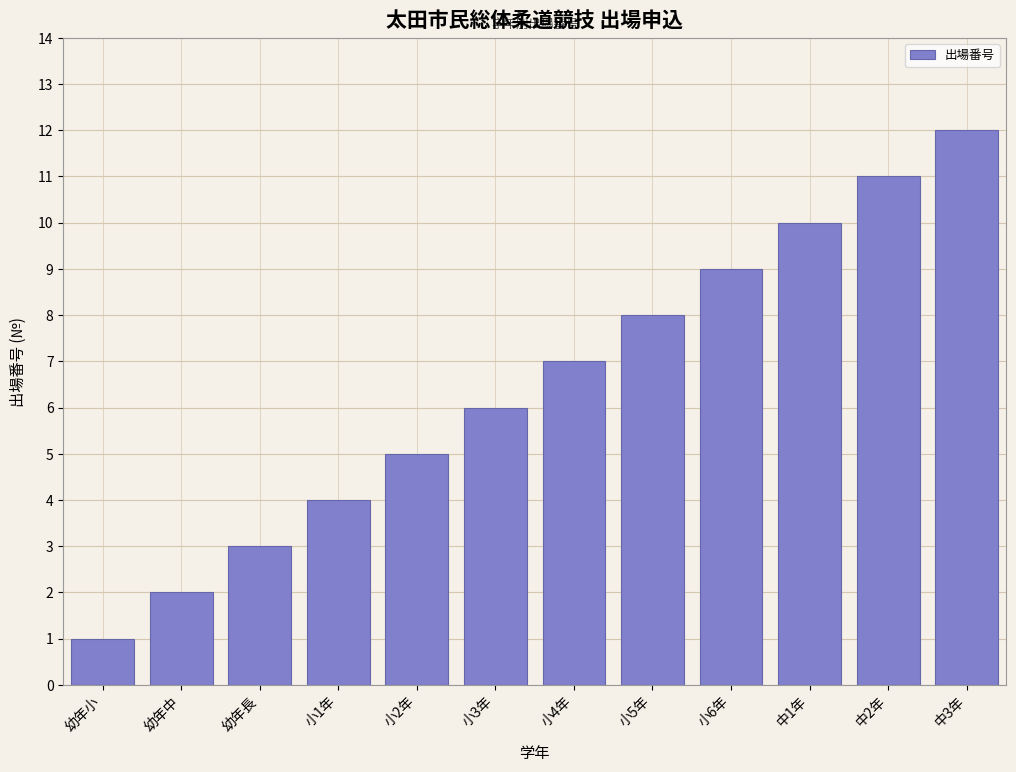

The value at 幼年小 is 1. True or false?

True